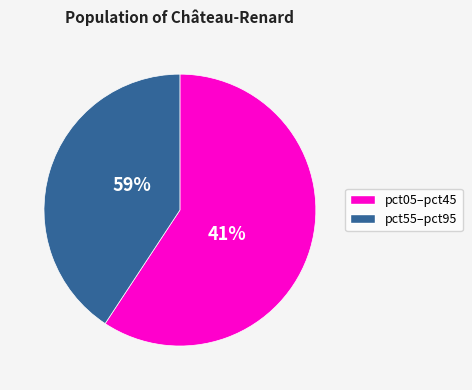

Which category has the biggest portion of the pie?

pct05